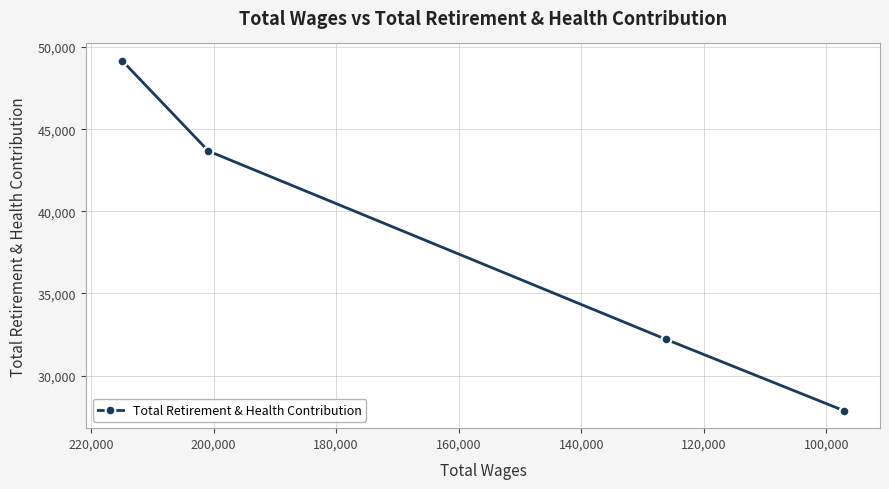

Approximately how many times larger is the value at 120,000 compared to 140,000?

1.2